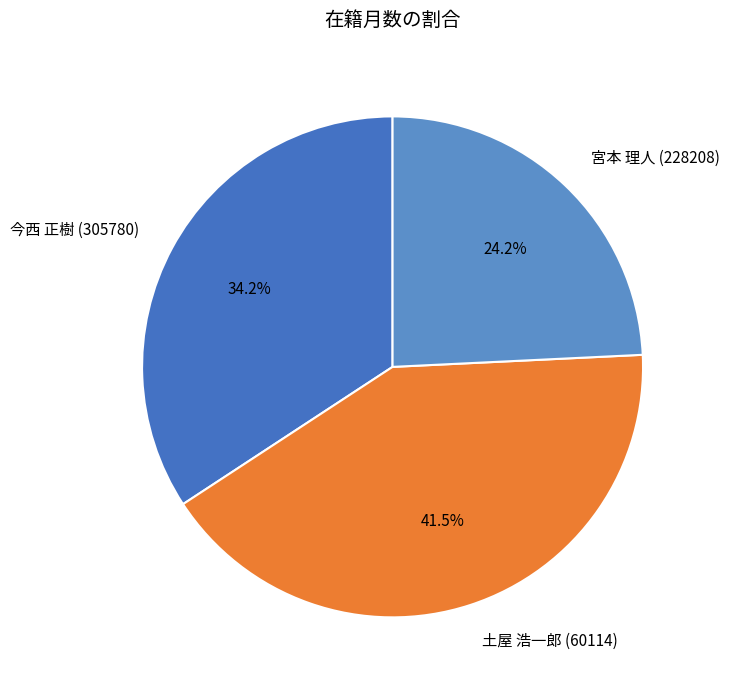

To the nearest percent, what is the combined percentage of 今西 正樹 (305780) and 土屋 浩一郎 (60114)?

76%